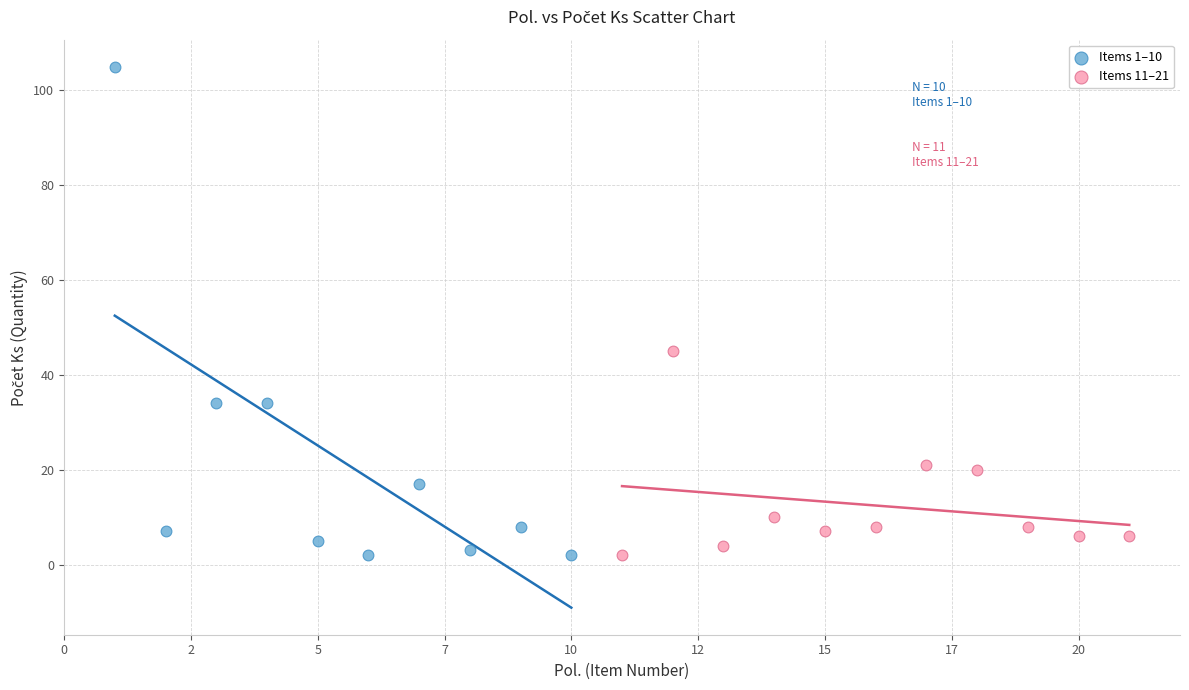

Which series has the largest Y range (max minus min)?

Items 1–10